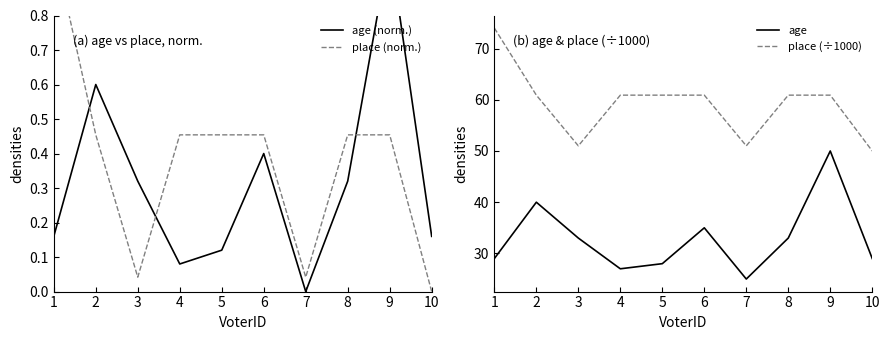

At which label does place (÷1000) reach its minimum?

10